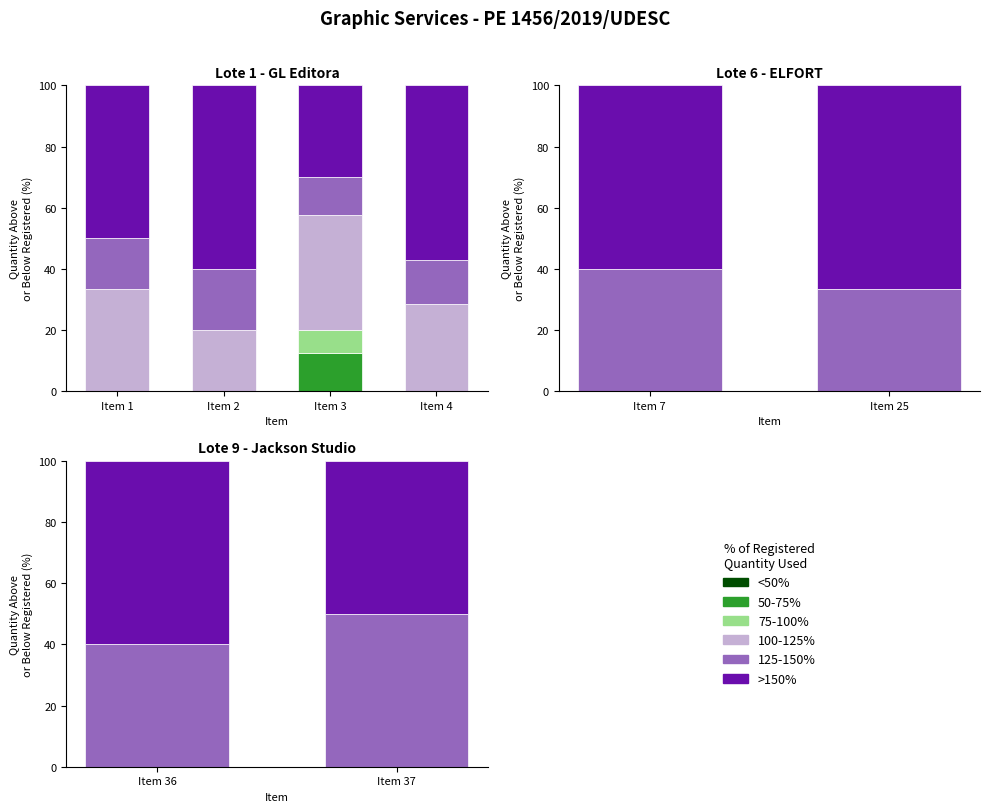

How many groups of bars are there?

2